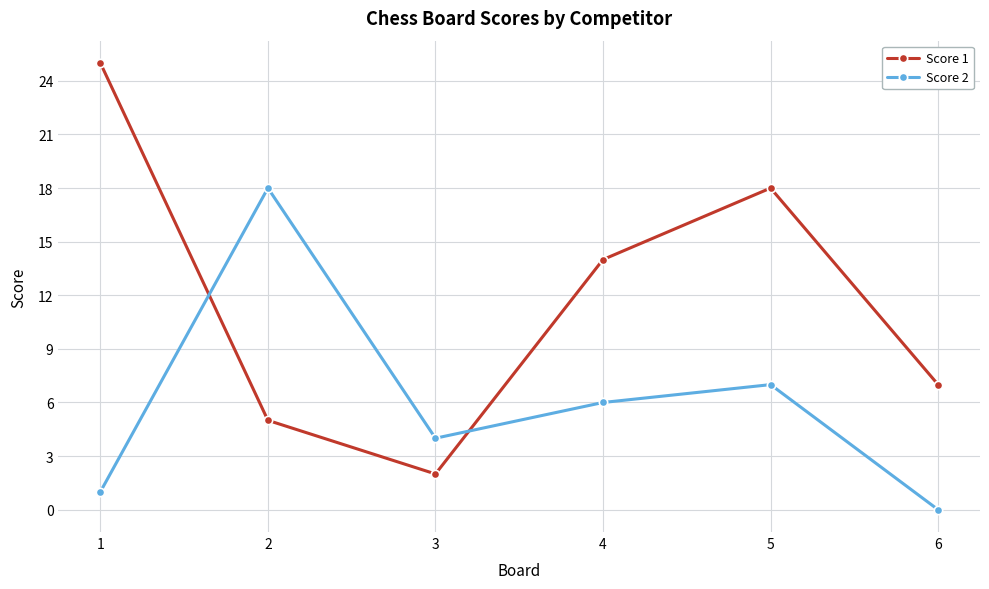

What is the value of the Score 1 point at the 4th from the left?

14